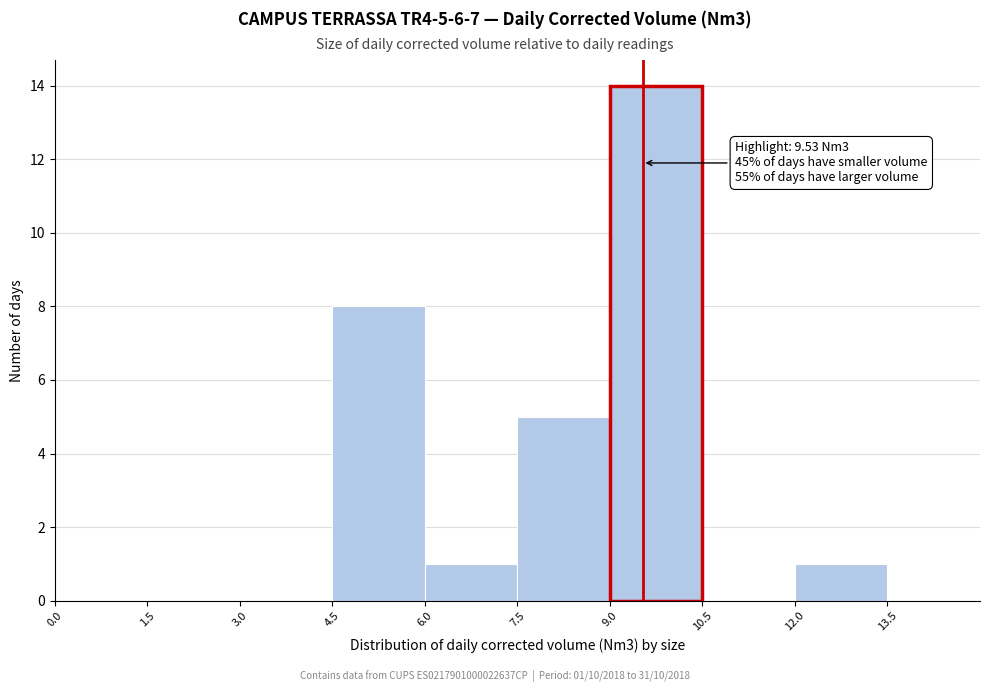

Over which range of the x-axis is the bar tallest?

9.0 to 10.5